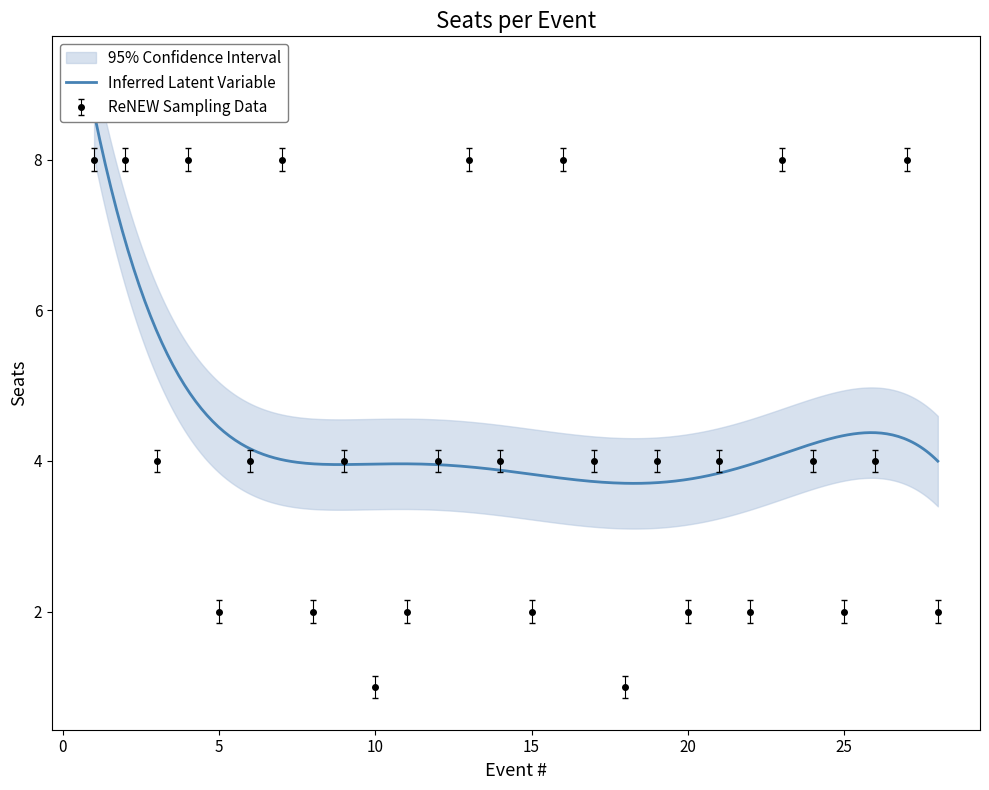

At which category does the chart reach its minimum across all series?

10